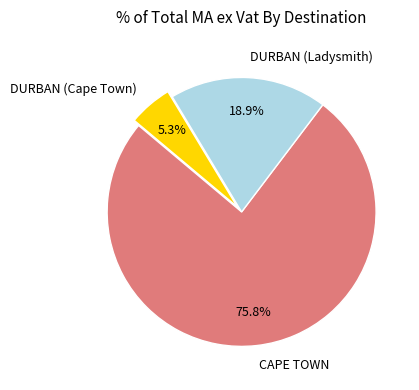

Do DURBAN (Cape Town) and DURBAN (Ladysmith) together represent more than half of the pie?

No